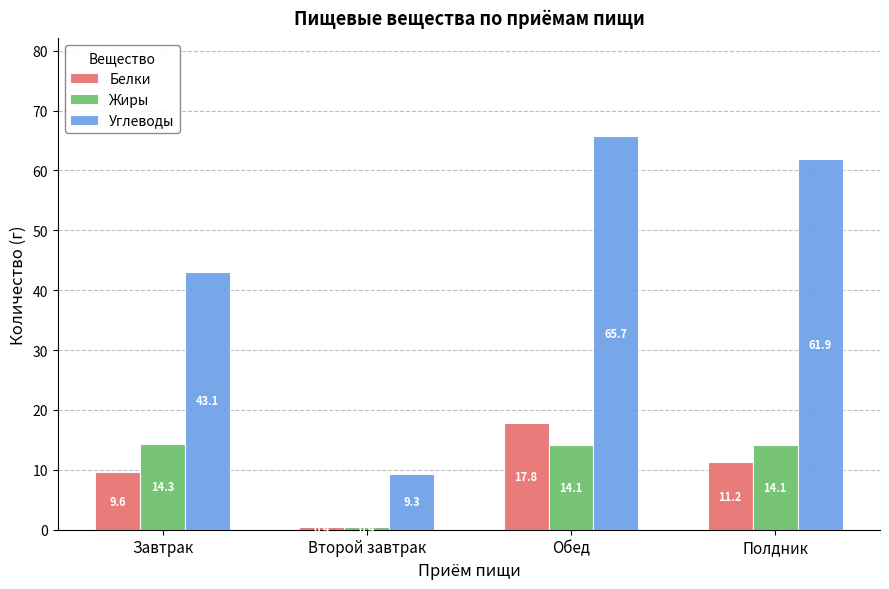

The Углеводы series shows 65.7 at Обед. True or false?

True